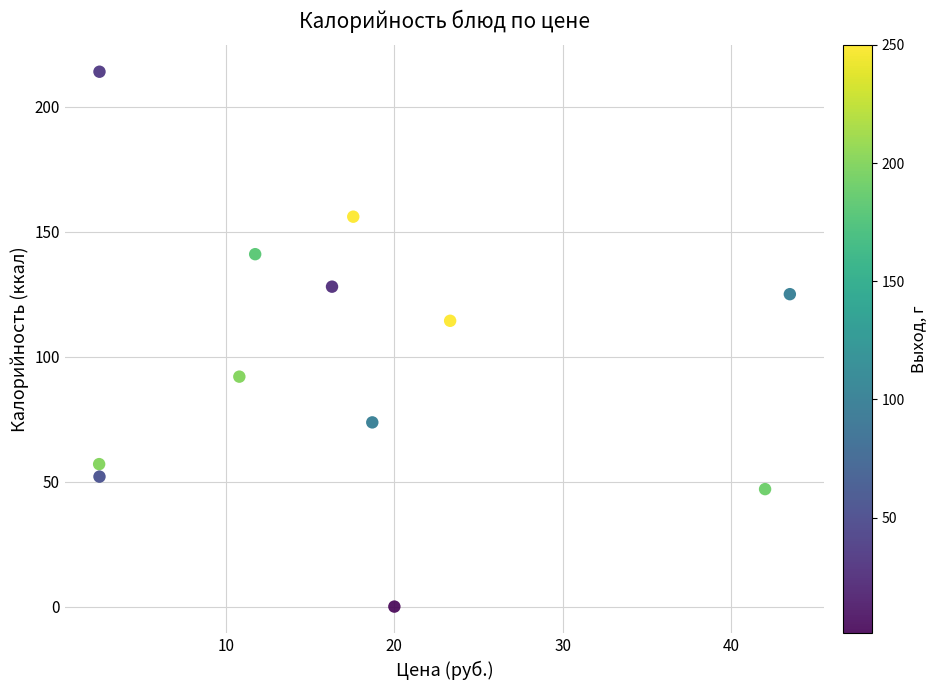

What is the average Y value?

100.0